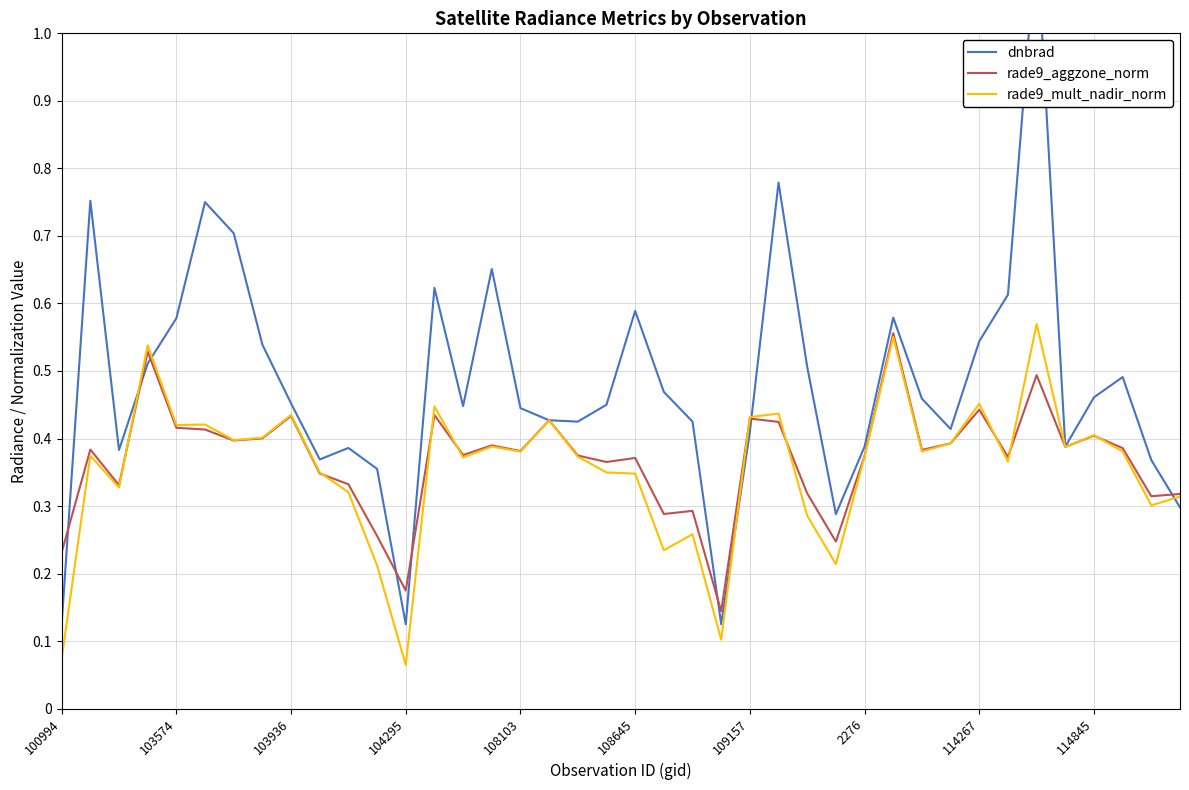

What position from the left is 21?

22